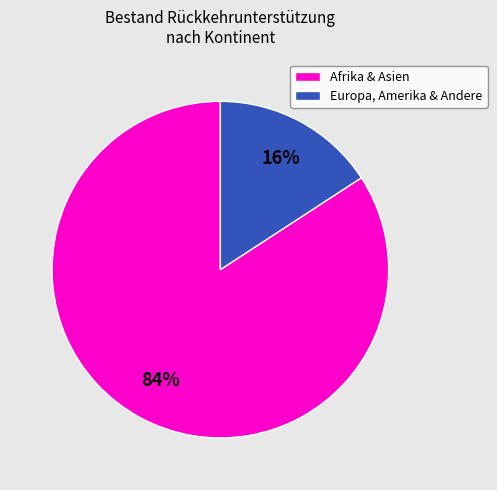

What percentage is the Europa, Amerika & Andere slice, to the nearest percent?

16%